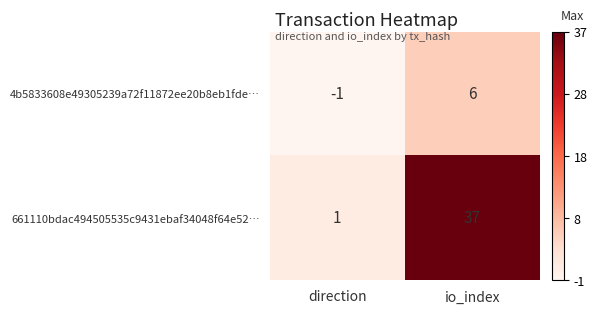

Is it true that 4b5833608e49305239a72f11872ee20b8eb1fde… equals 11 at io_index?

False